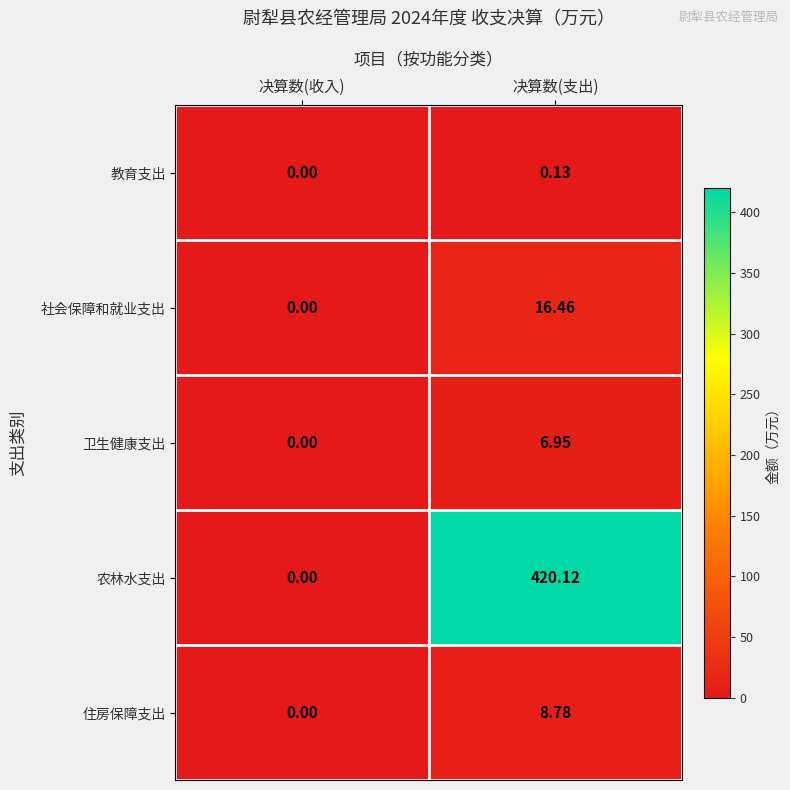

Which series has the largest range (max minus min)?

农林水支出